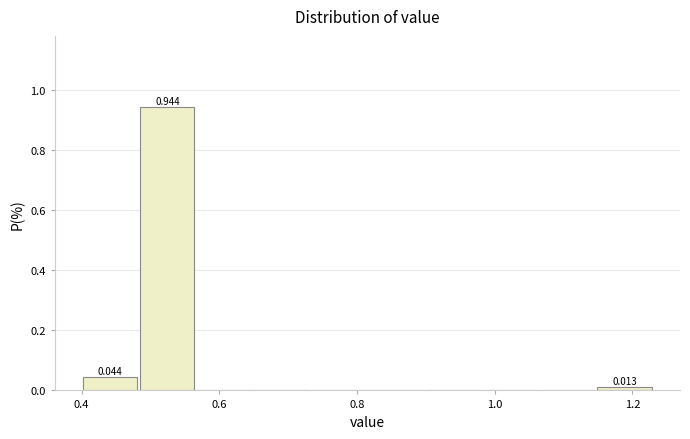

Which range on the x-axis has the tallest bar?

0.48 to 0.56